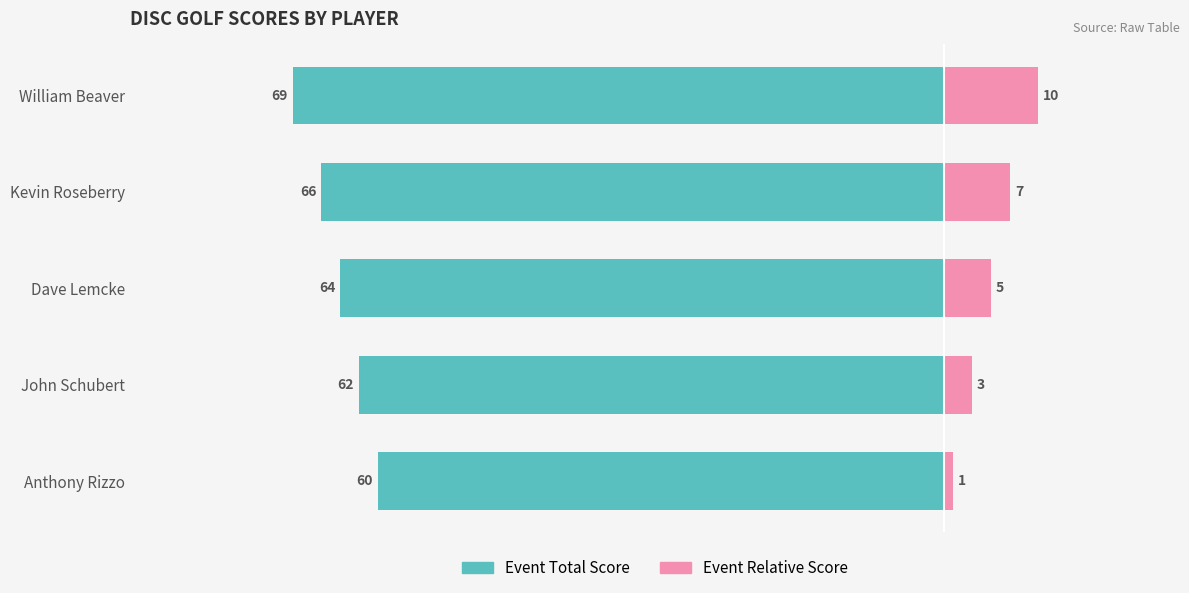

What is the value of the Event Relative Score bar at the 3rd from the left?

5